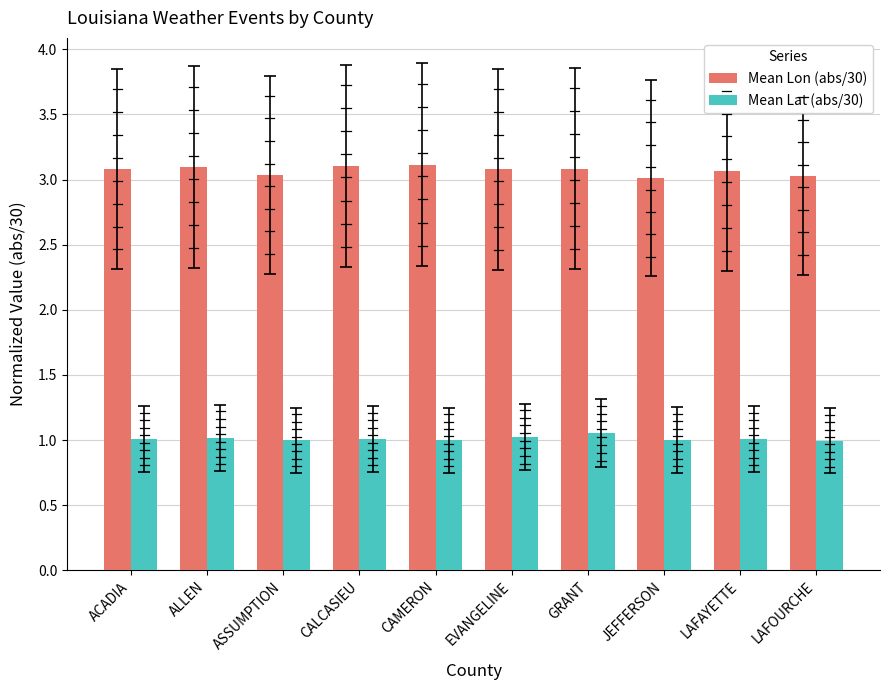

The Mean Lat (abs/30) series shows 0.5 at LAFAYETTE. True or false?

False